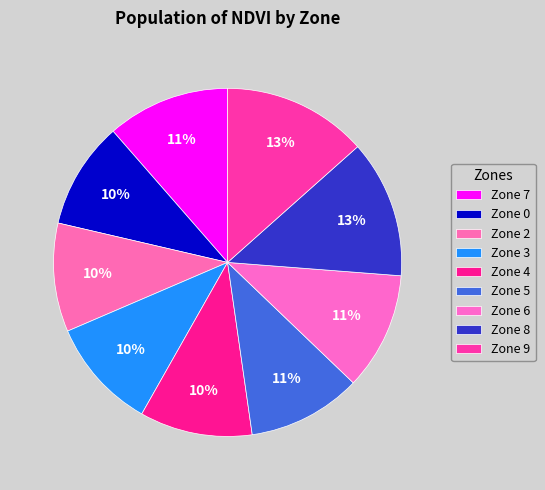

What percentage do Zone 8 and Zone 3 together represent?

23.1%